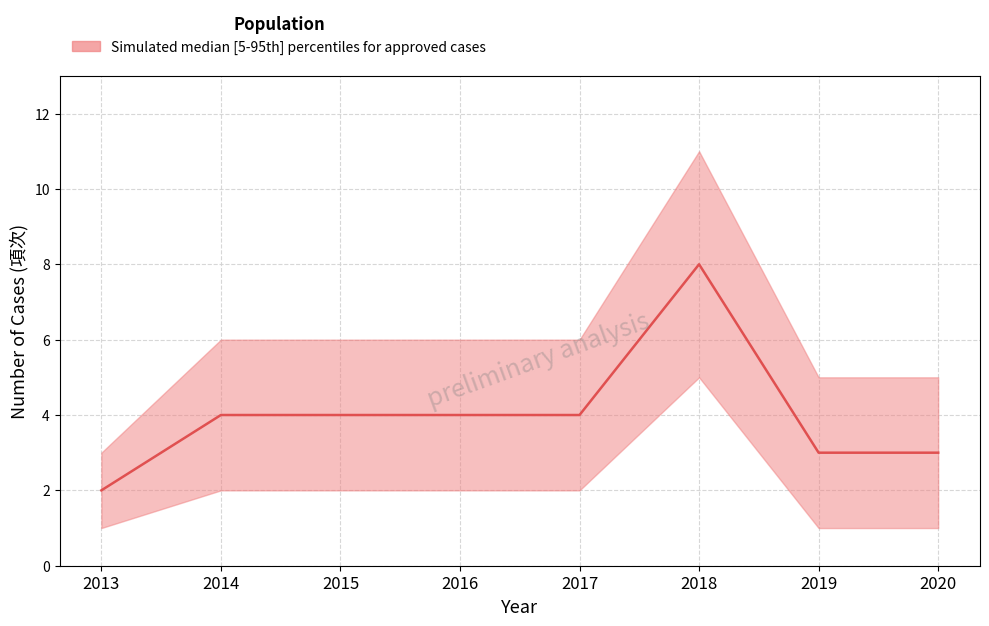

Read the upper value at 2017.

6